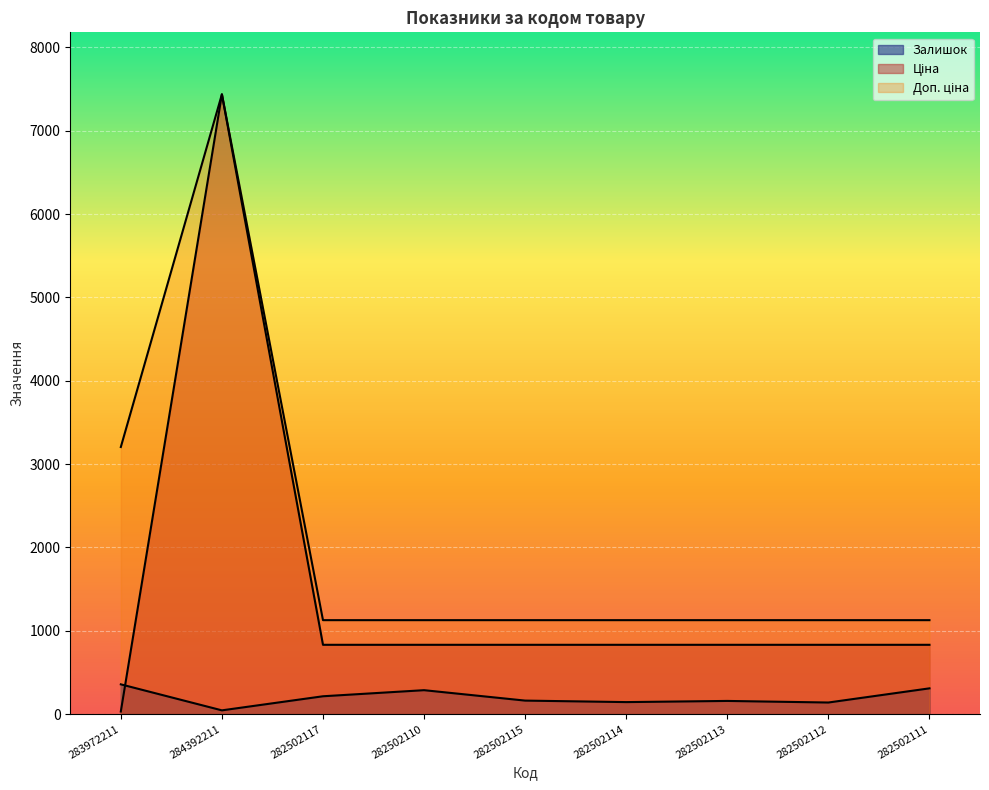

How many lines are shown in the chart?

3